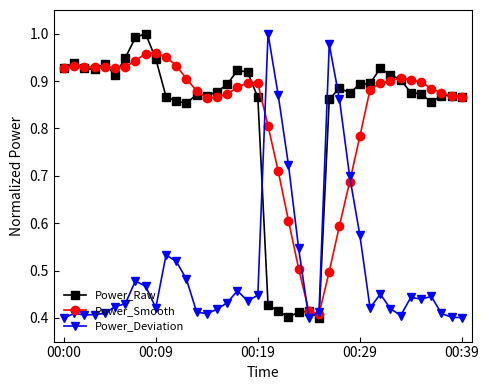

True or false: Power_Raw and Power_Deviation cross at least once.

True